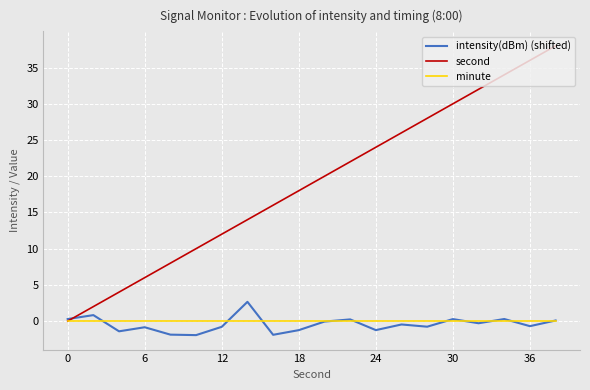

What is the lowest value of the intensity(dBm) (shifted) series?

-1.9